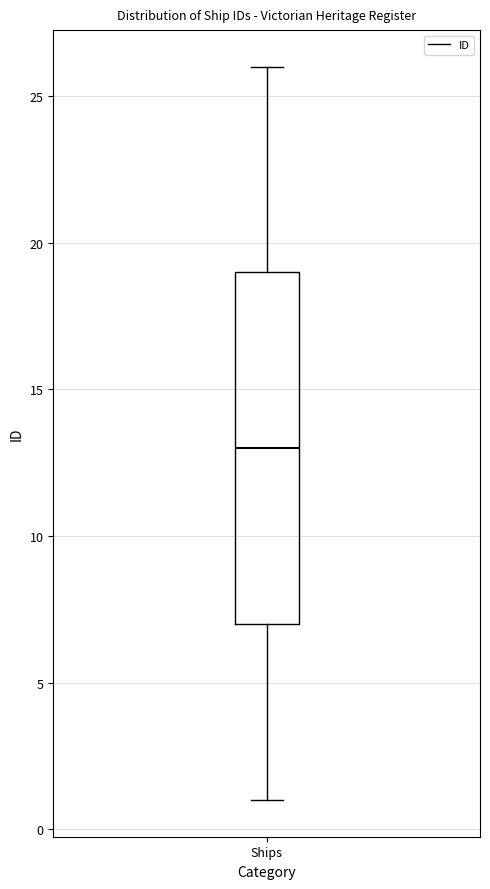

Transcribe this box plot: give where the median line is, the range the box spans, and where the two whiskers end, as read against the y-axis. The values are not printed on the chart, so give them approximately, as read against the axis.

median 13, box 7 to 19, whiskers 1 to 26